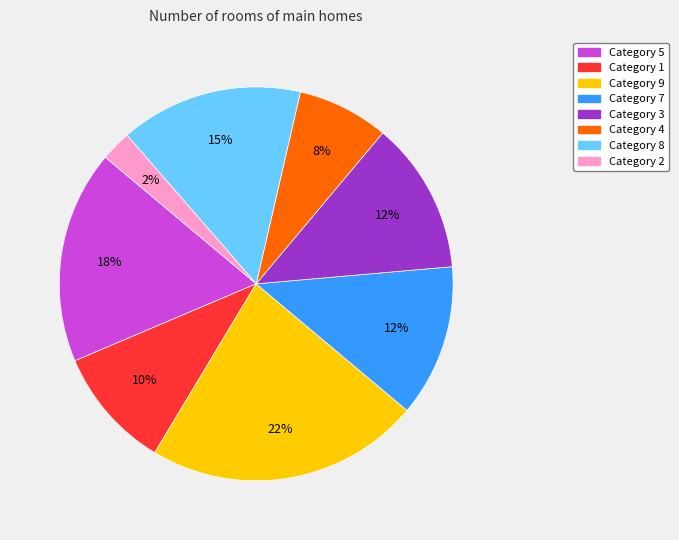

To the nearest percent, what is the average slice percentage?

12%